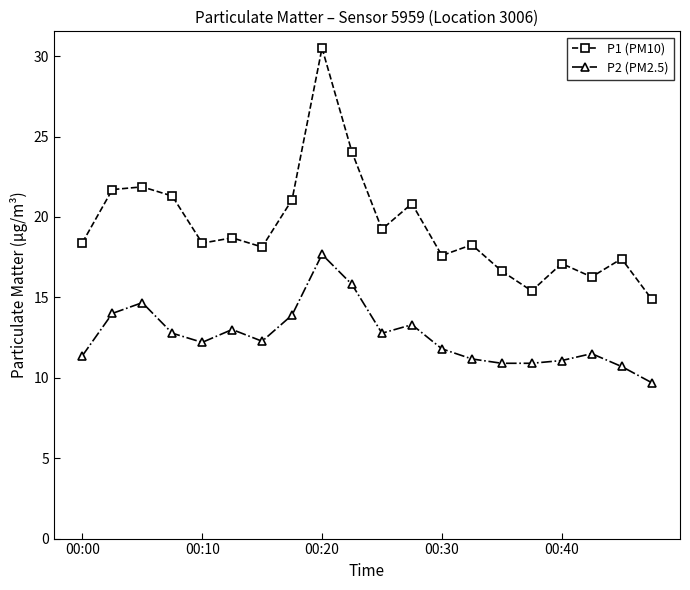

Does the chart display data point markers on the line(s)?

Yes